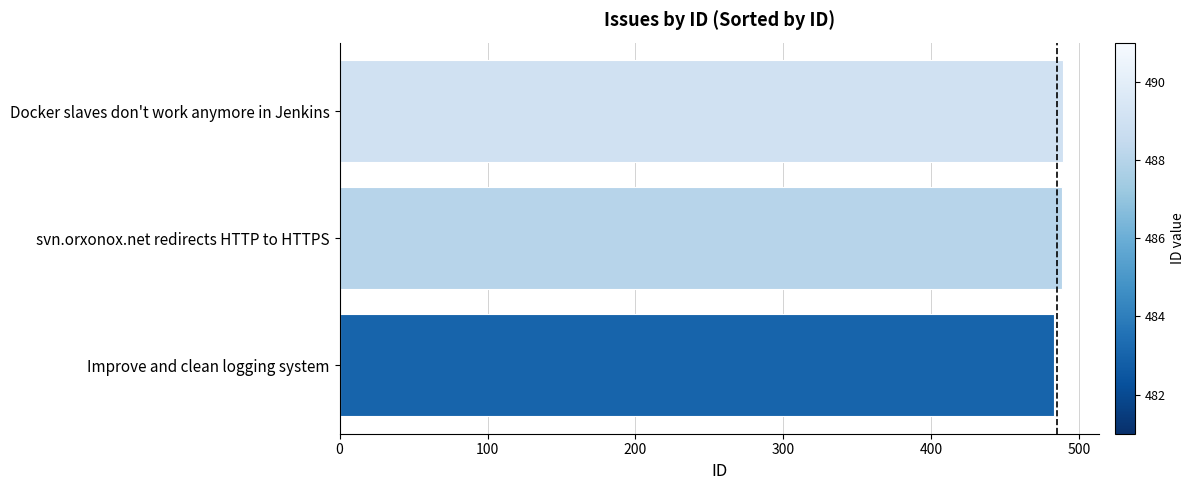

Approximately how many times larger is the value at svn.orxonox.net redirects HTTP to HTTPS compared to Docker slaves don't work anymore in Jenkins?

1.0